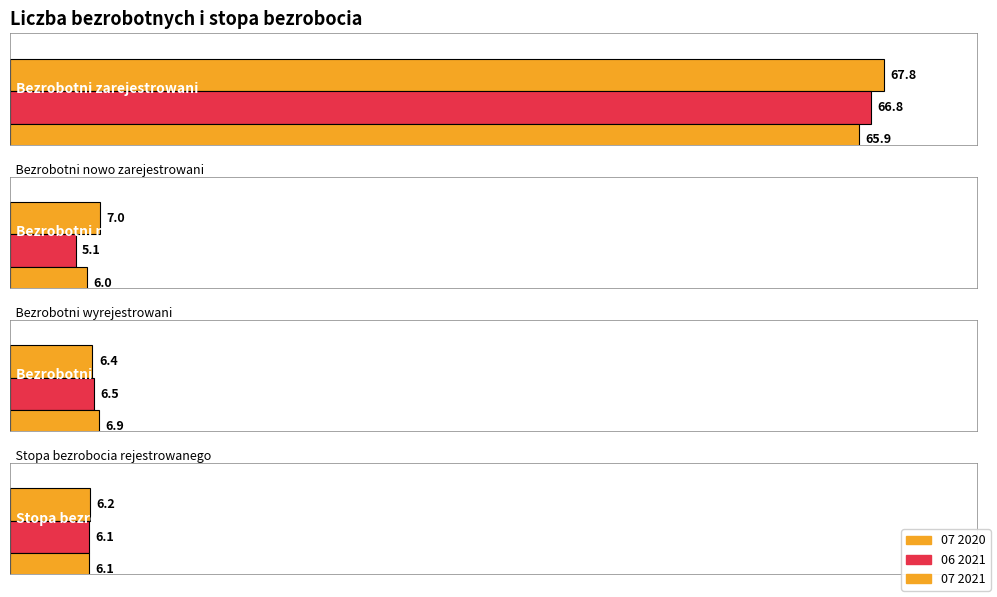

What is the maximum value for 06 2021?

66.8